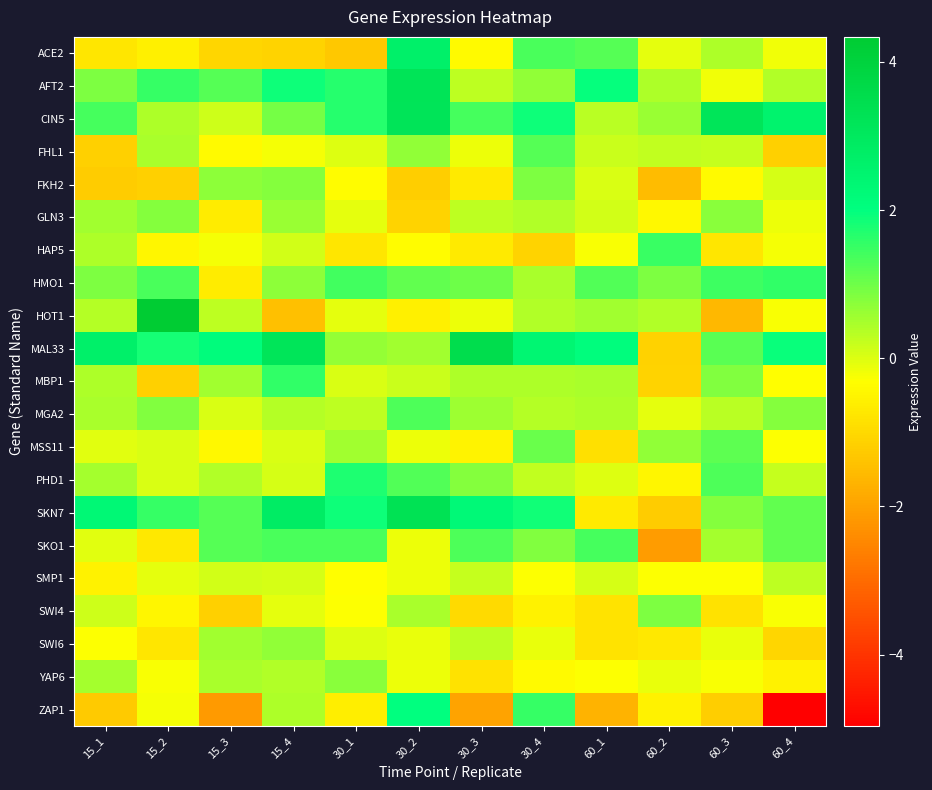

Count the number of data series in this chart.

21